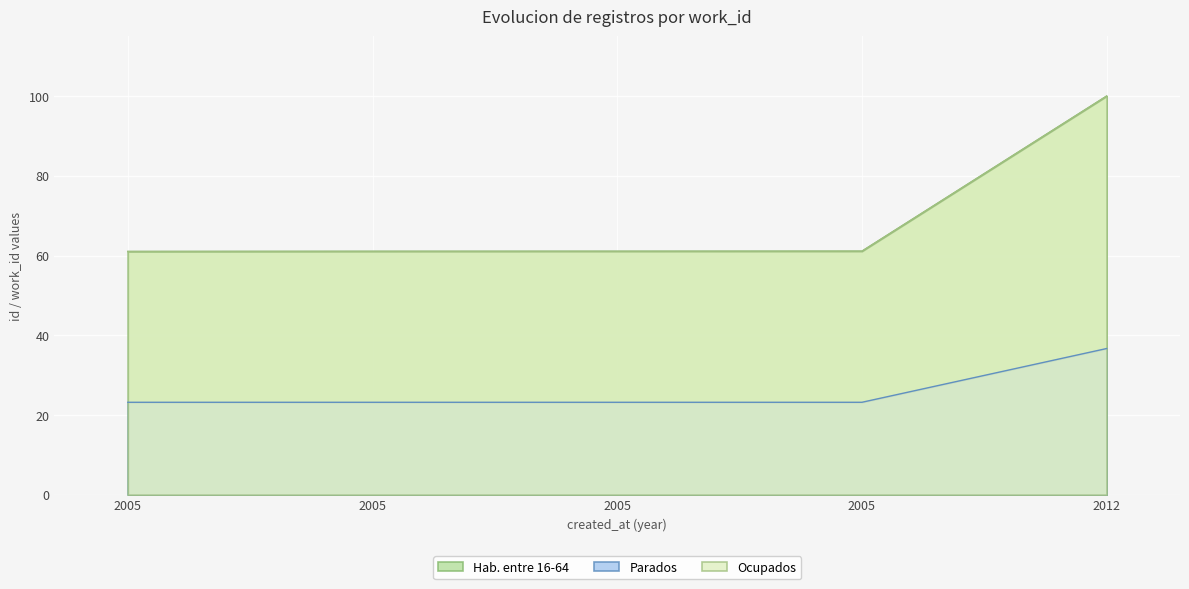

At which category is the sum across all series the highest?

2012